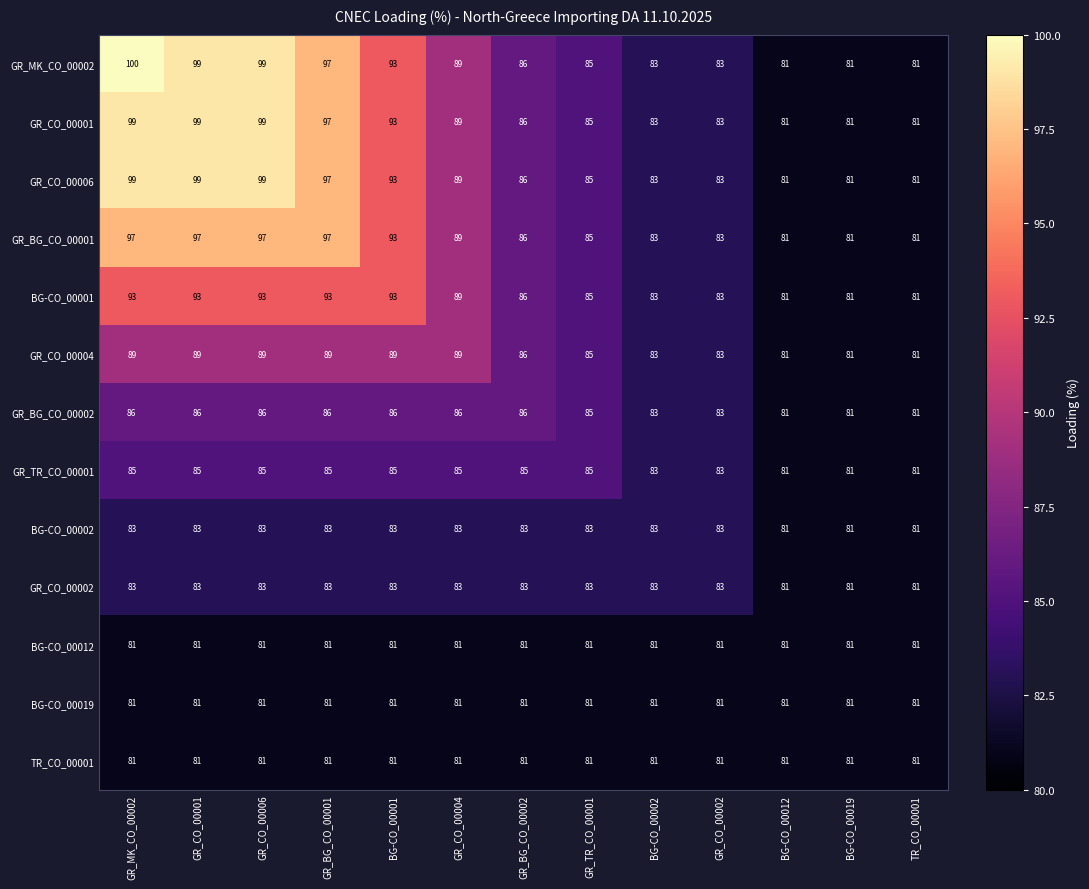

The value of BG-CO_00012 at BG-CO_00002 is 81. True or false?

True